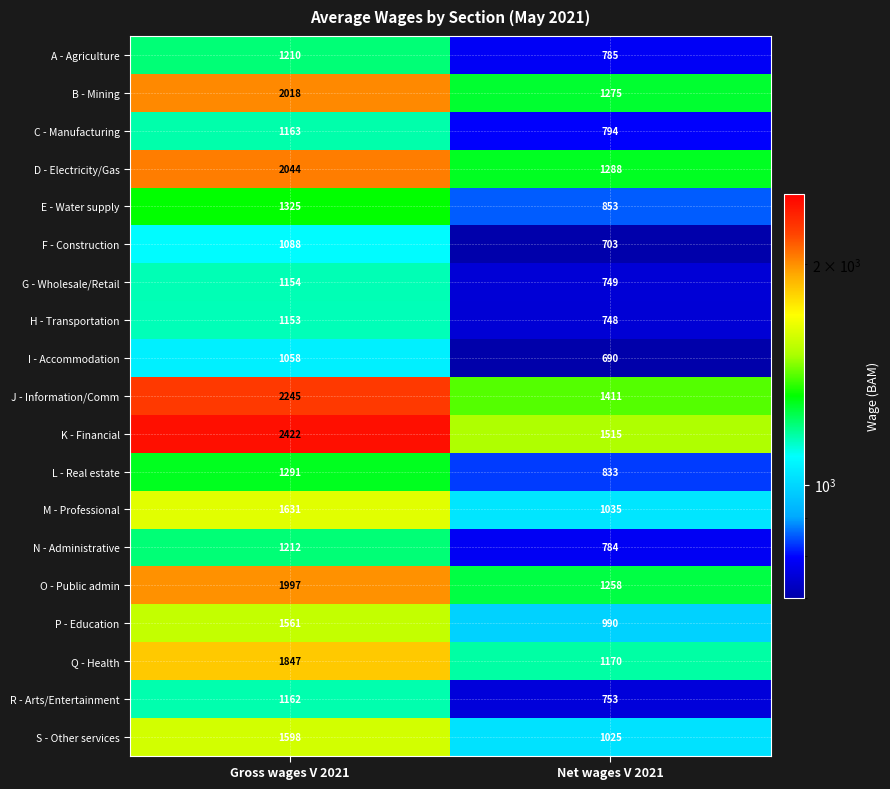

Which series changed the most between Gross wages V 2021 and Net wages V 2021?

K - Financial